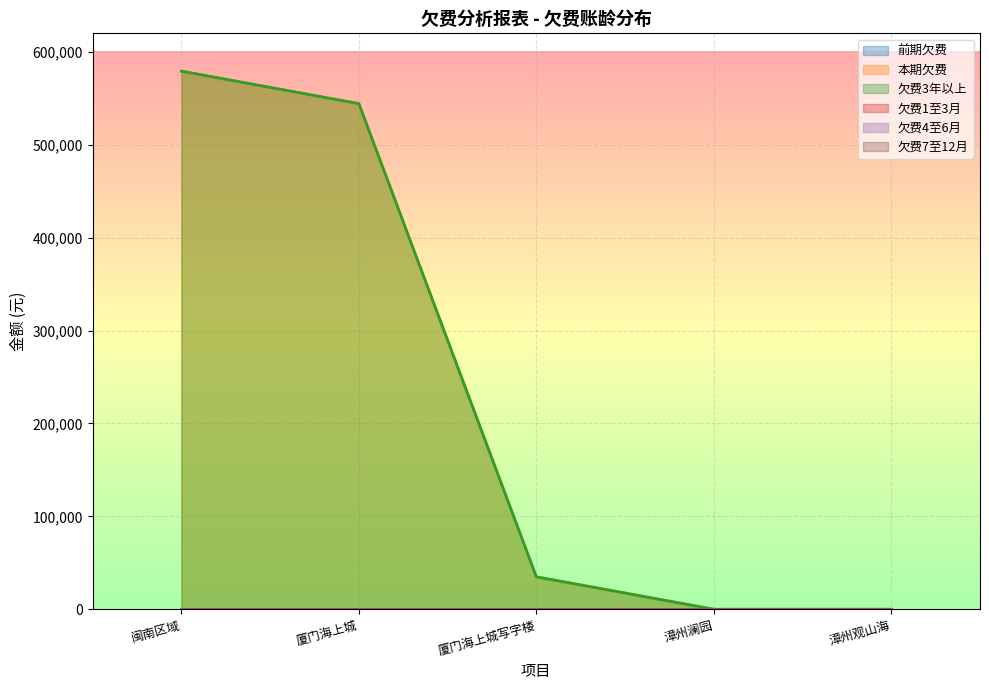

Is the value of 欠费3年以上 at 厦门海上城写字楼 greater than the value of 欠费7至12月 at 漳州澜园?

Yes